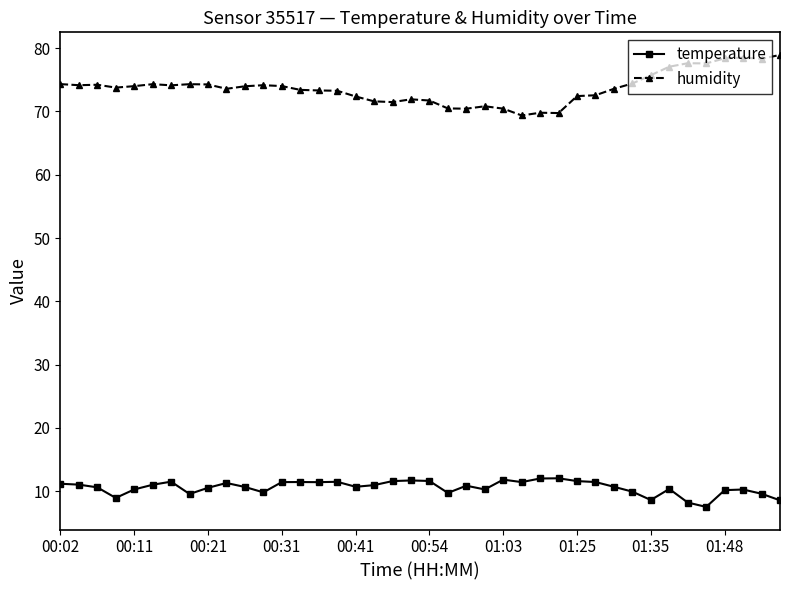

What is the value of the temperature point at the 33rd from the left?

8.6